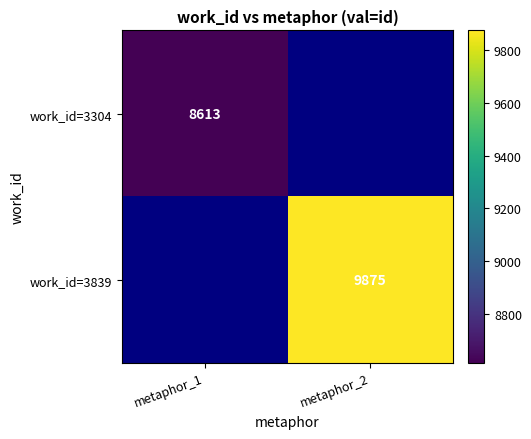

Is it true that work_id=3839 equals 2786 at metaphor_2?

False